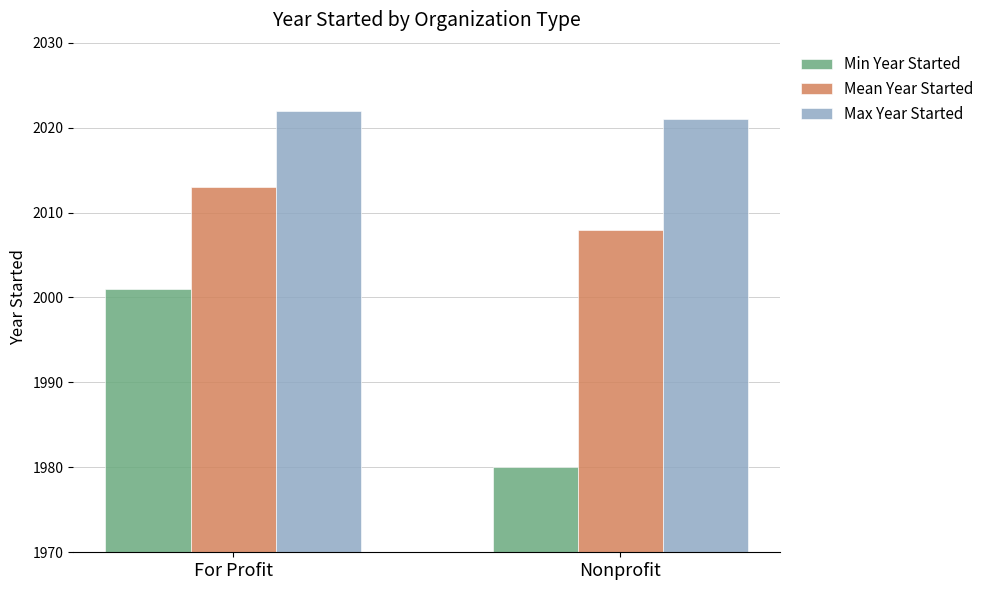

Rank the series by their average value, from lowest to highest.

Min Year Started, Mean Year Started, Max Year Started